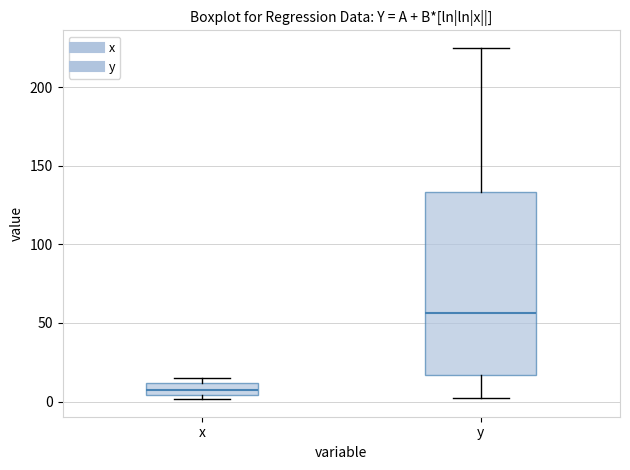

Where is the lower edge of the box for x on the y-axis? The values are not printed on the chart, so give them approximately, as read against the axis.

5